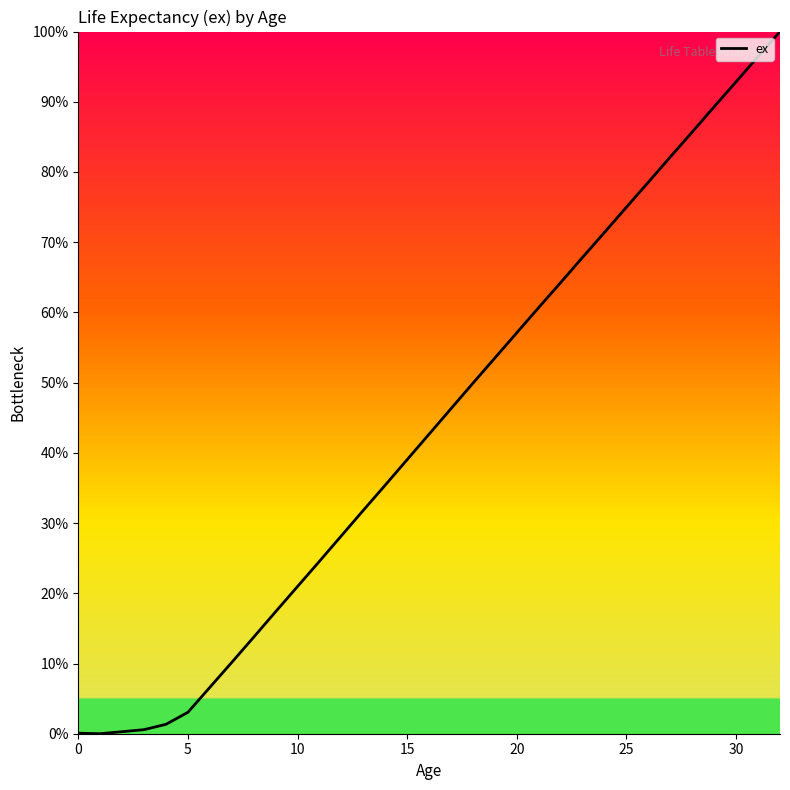

What is the difference between the maximum and minimum values?

100.0